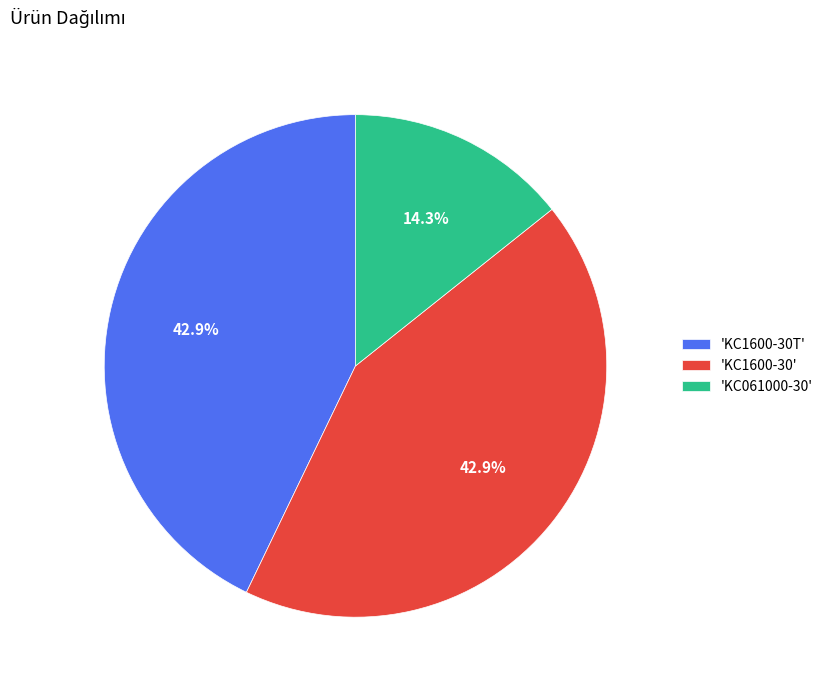

Is there any slice that represents more than half of the pie?

No